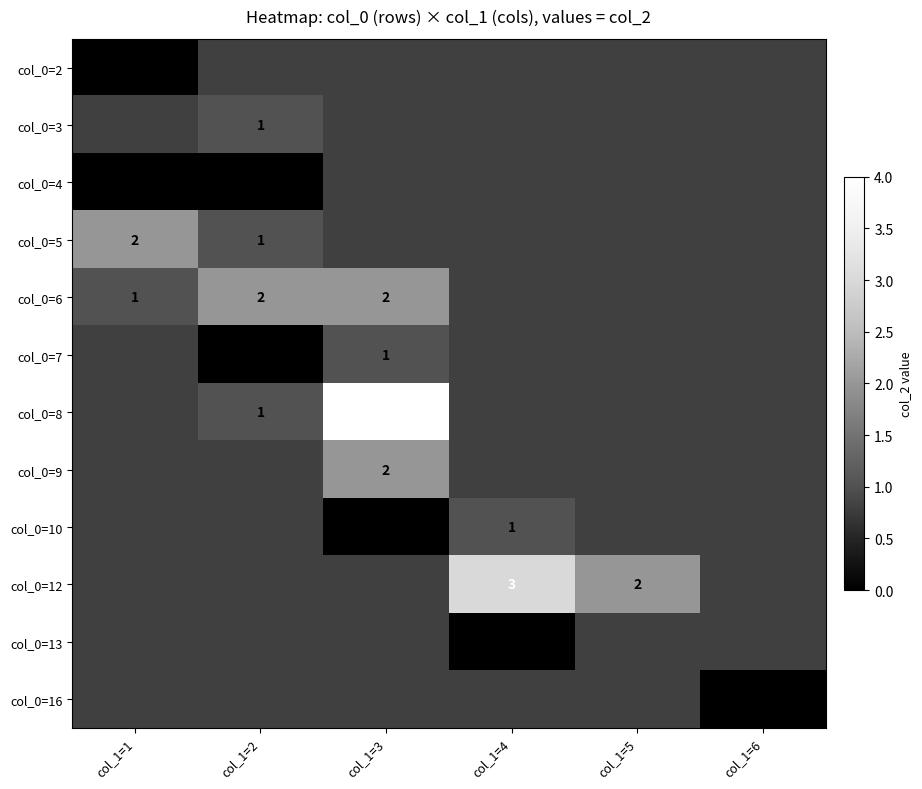

The value of col_0=9 at col_1=3 is 3.1. True or false?

False